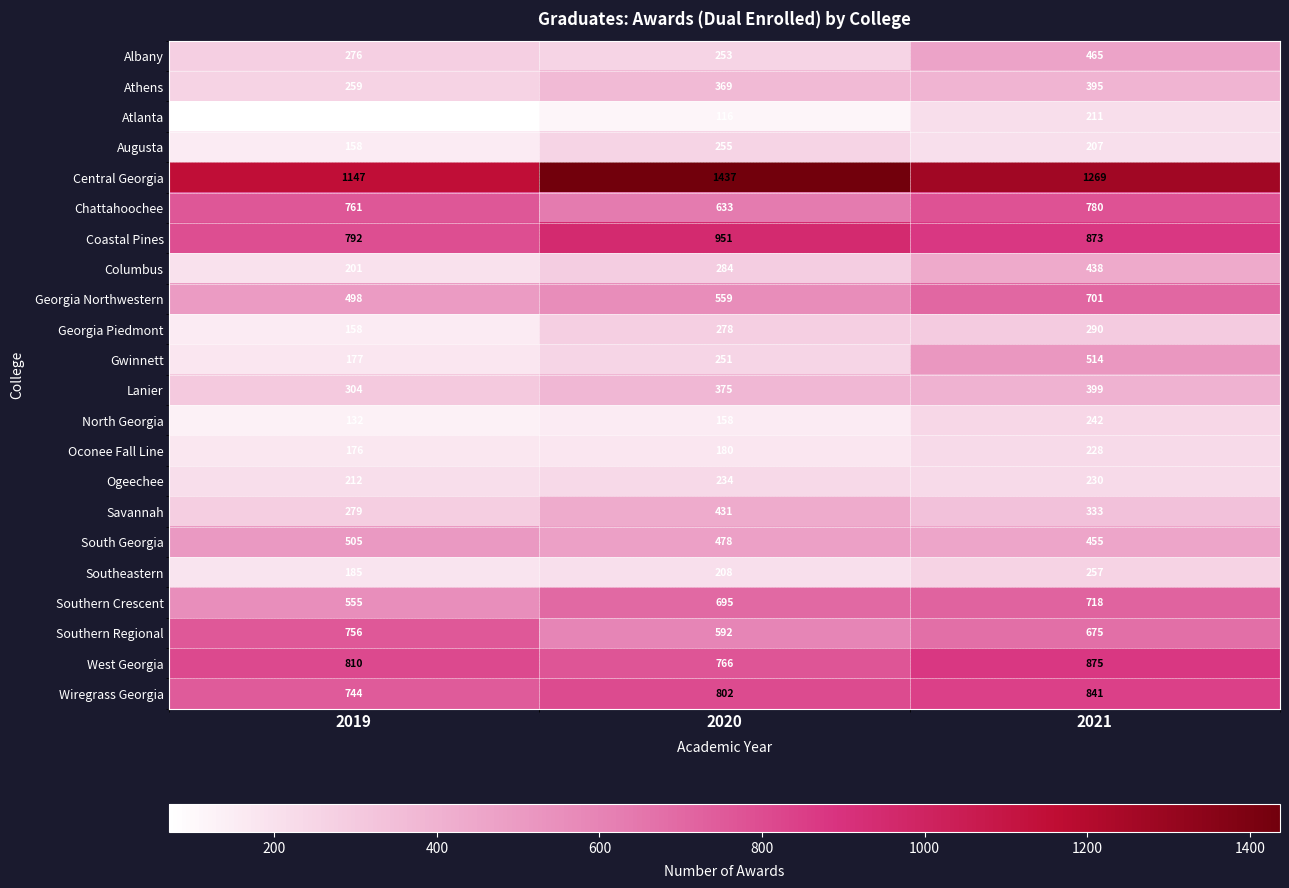

At 2020, list the series in order from largest to smallest.

Central Georgia, Coastal Pines, Wiregrass Georgia, West Georgia, Southern Crescent, Chattahoochee, Southern Regional, Georgia Northwestern, South Georgia, Savannah, Lanier, Athens, Columbus, Georgia Piedmont, Augusta, Albany, Gwinnett, Ogeechee, Southeastern, Oconee Fall Line, North Georgia, Atlanta